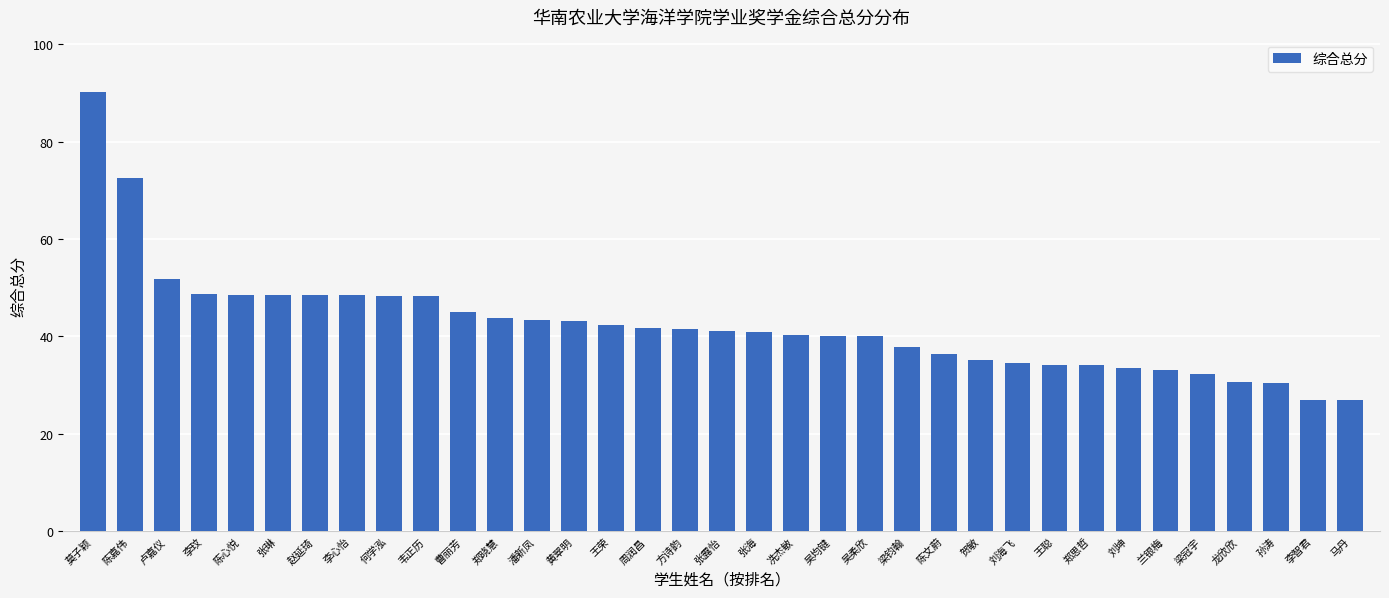

What is the change in value from 陈心悦 to 孙涛?

-18.1